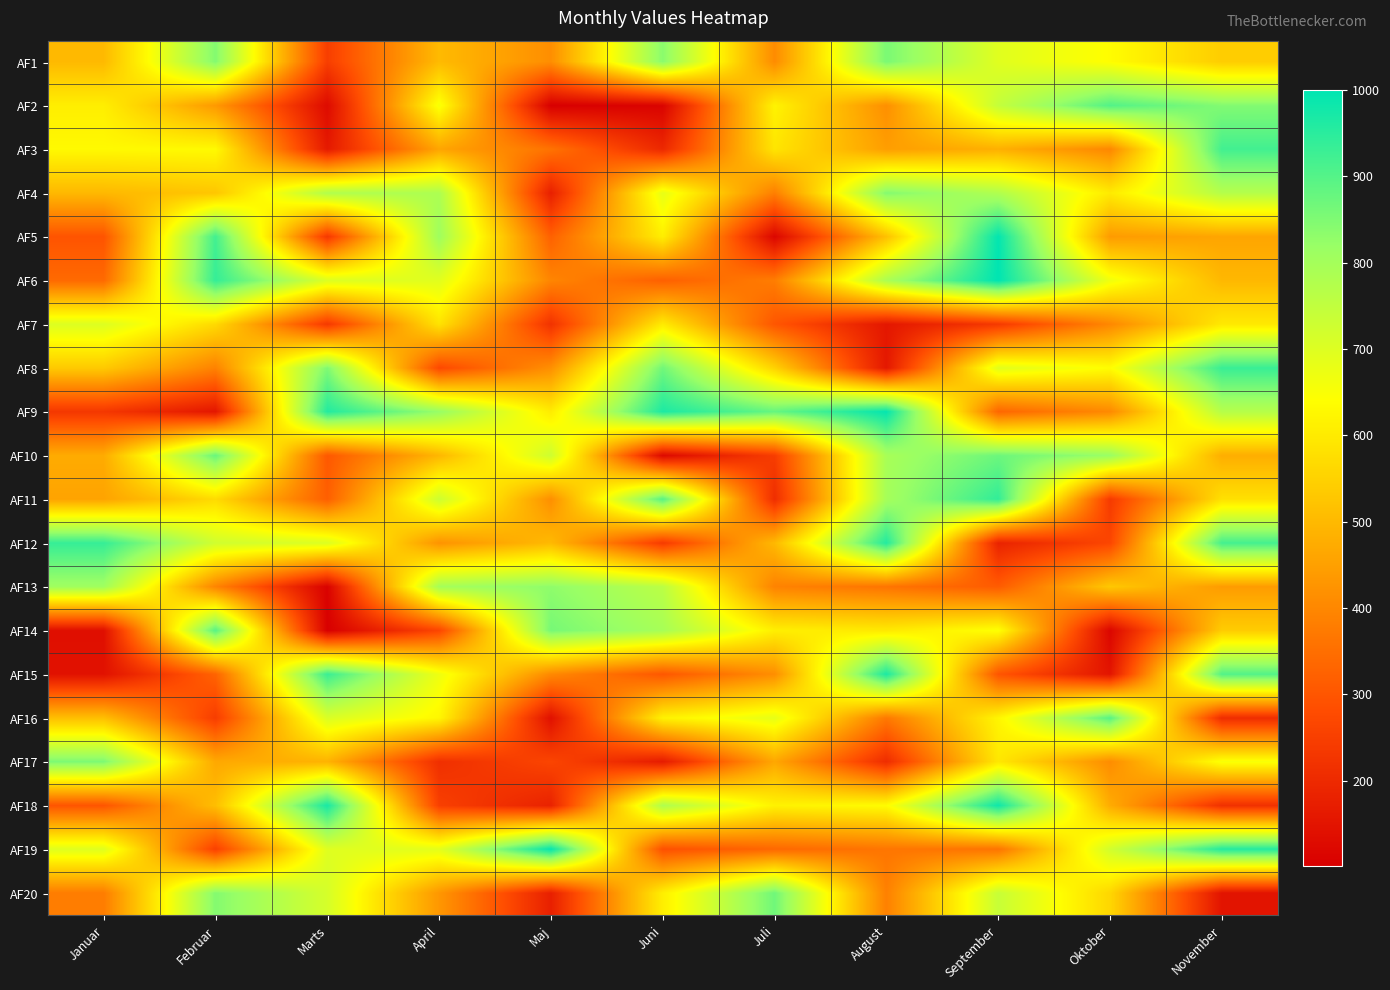

What is the total value across all series at August?

11614